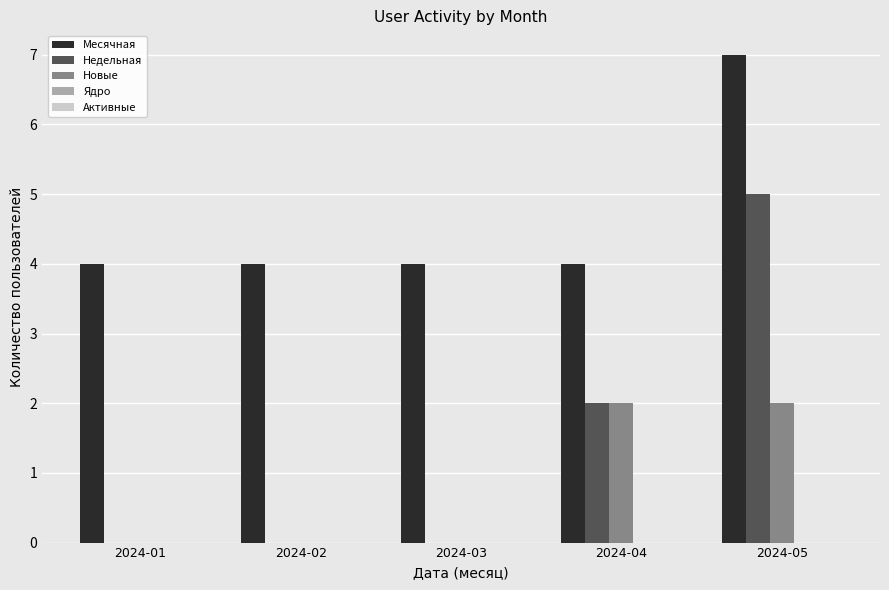

What is the sum of the Месячная values at 2024-05 and 2024-01?

11